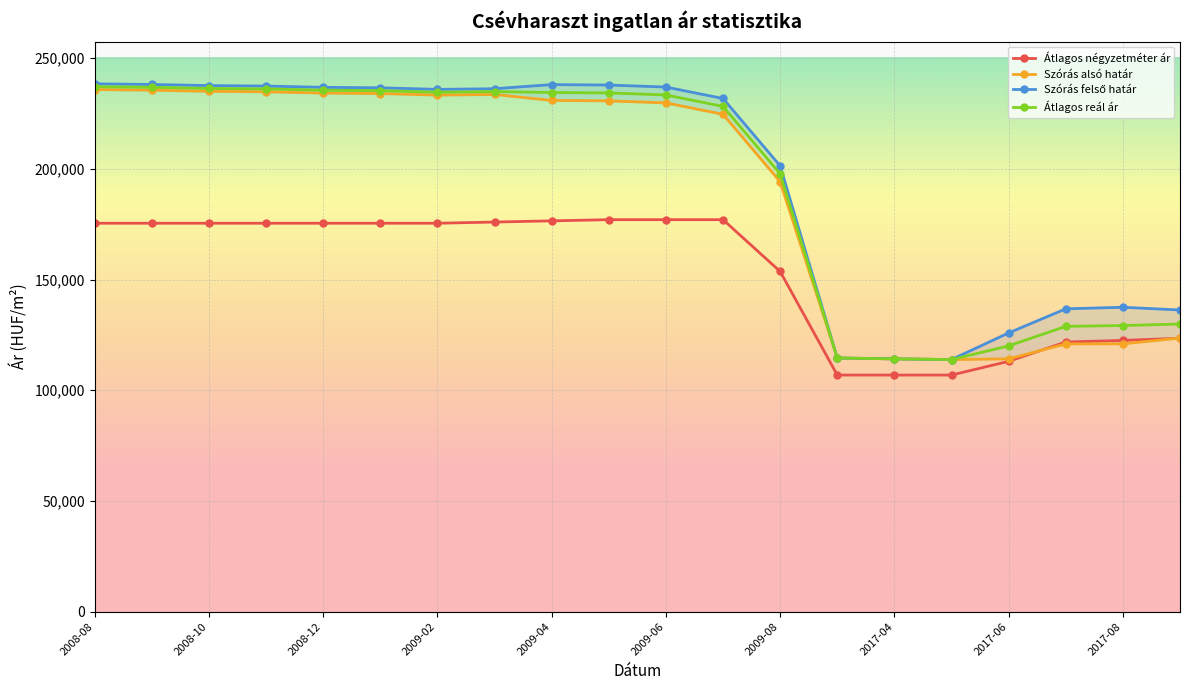

Which series has the largest total across all categories?

Szórás felső határ